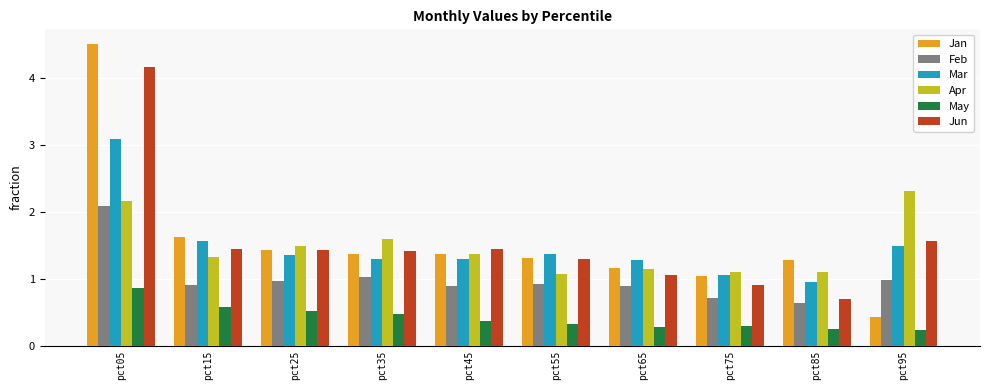

How many bars are there in total?

60